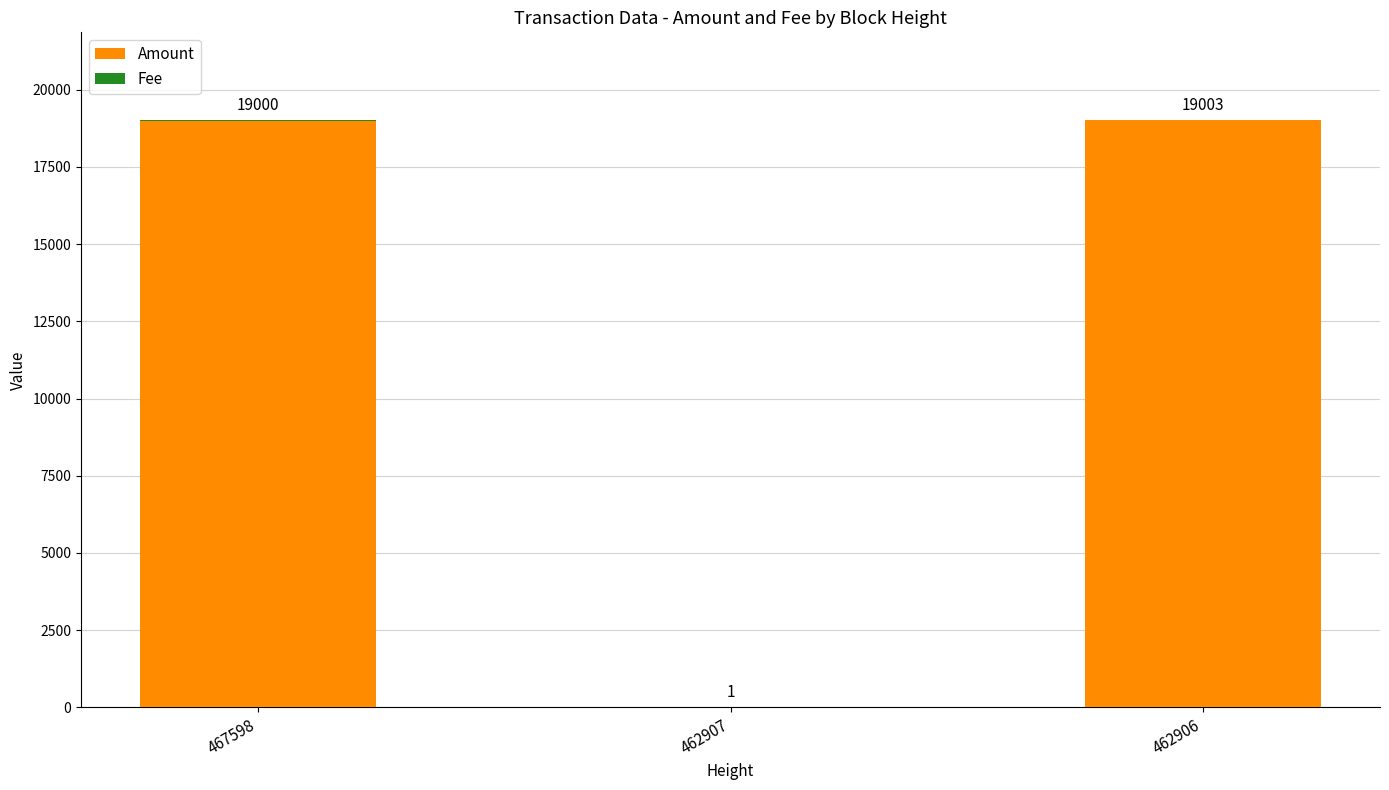

What is the sum of all Amount values?

37999